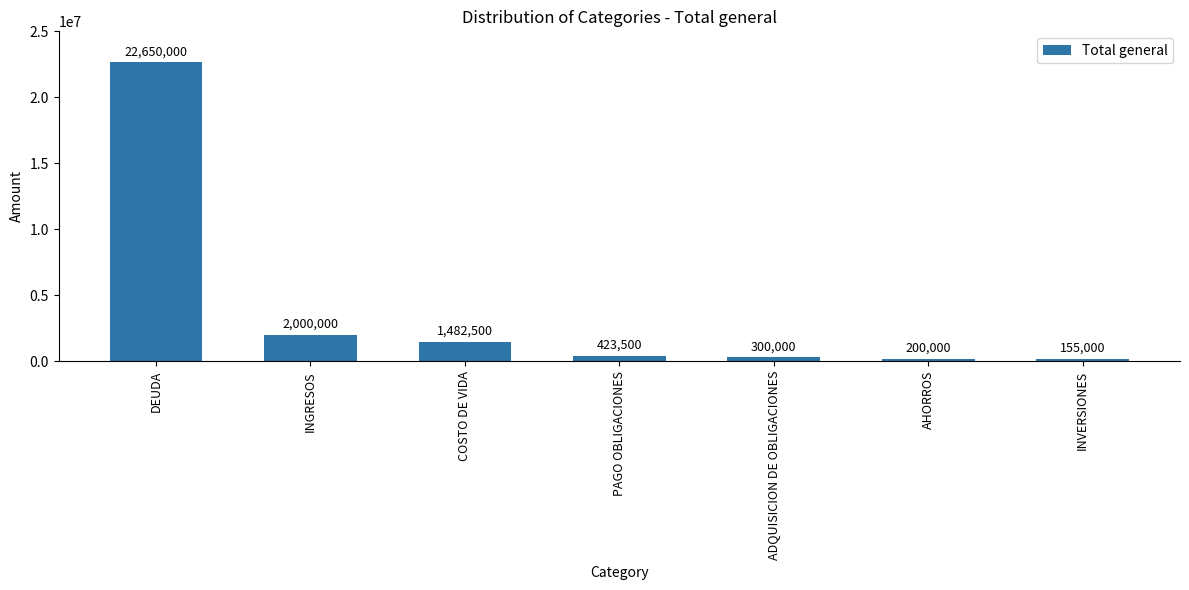

True or false: the data shows 2000000 at INGRESOS.

True